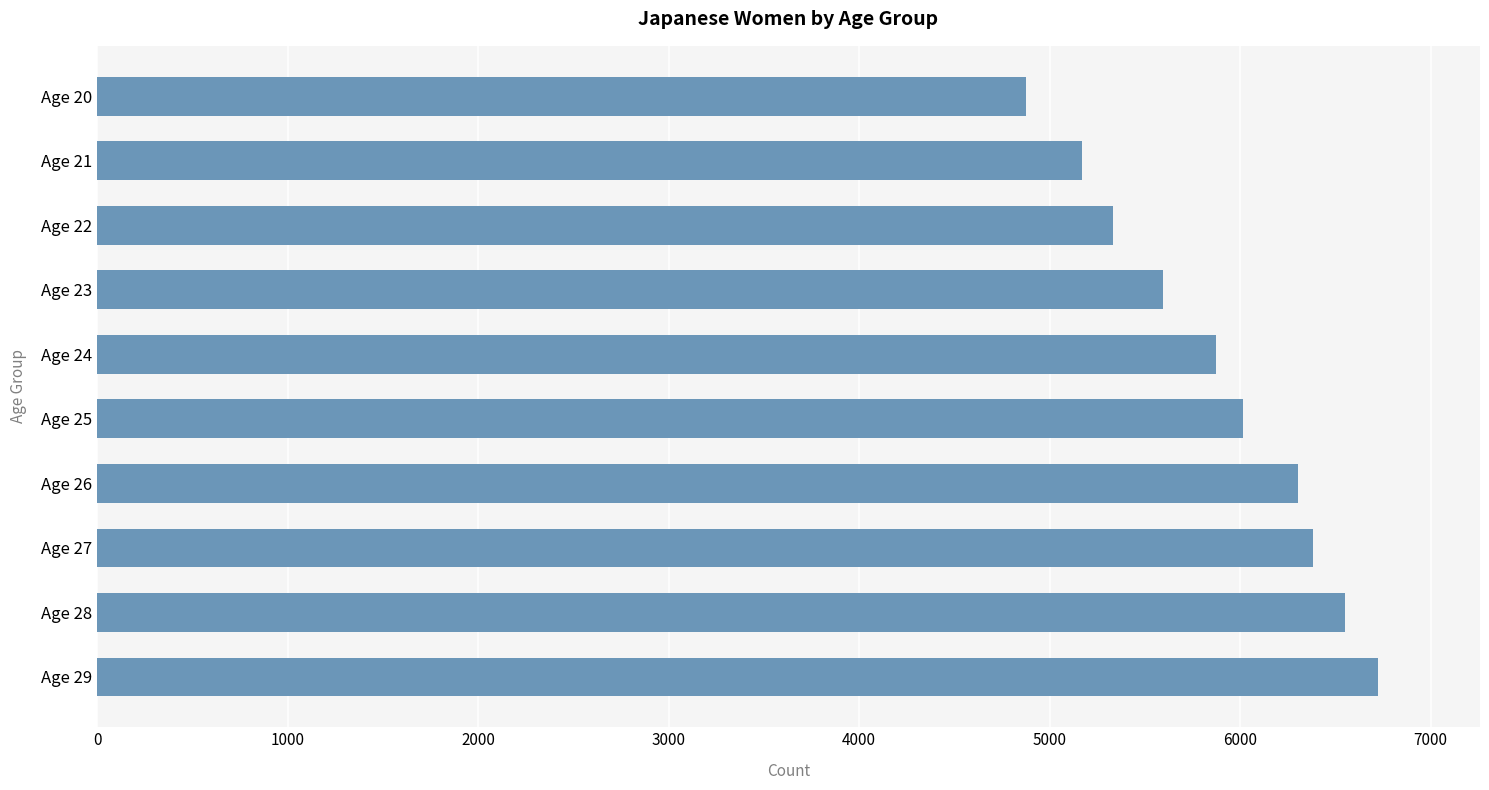

What is the difference between the maximum and minimum values?

1848